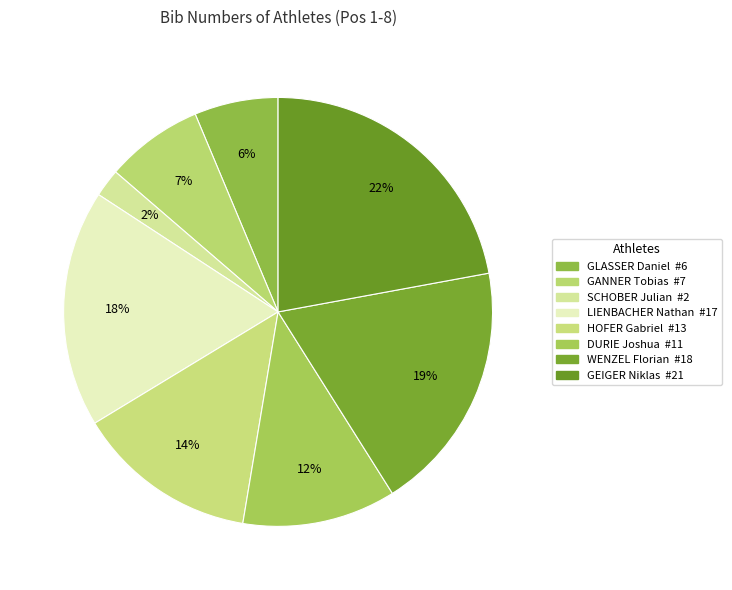

How many slices are in this pie chart?

8